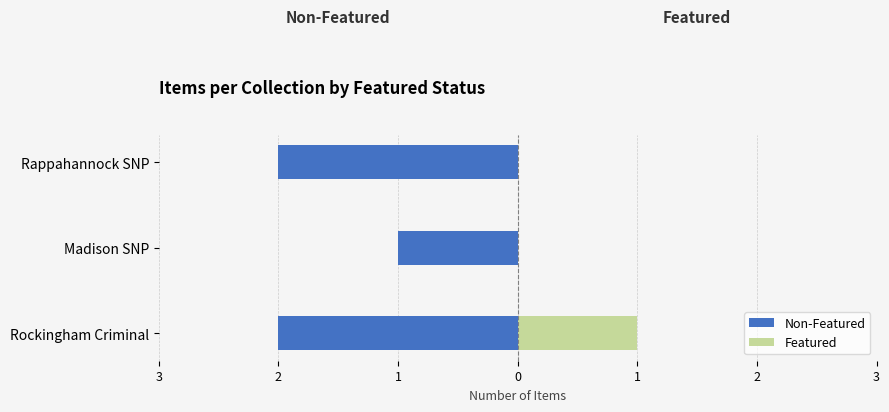

What is the highest value of the Featured series?

1